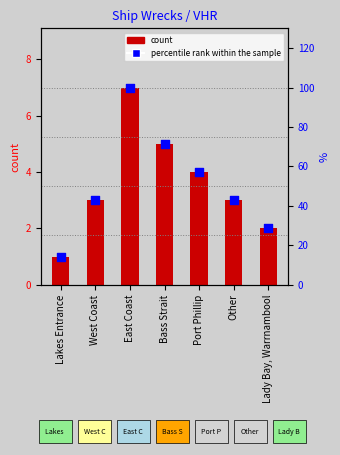

Which series has the largest total across all categories?

percentile rank within the sample